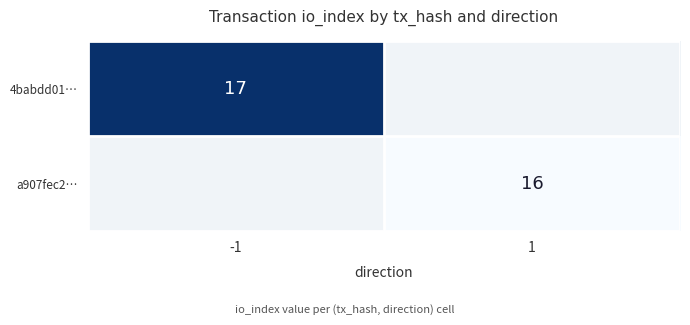

What is the smallest value displayed?

16.0